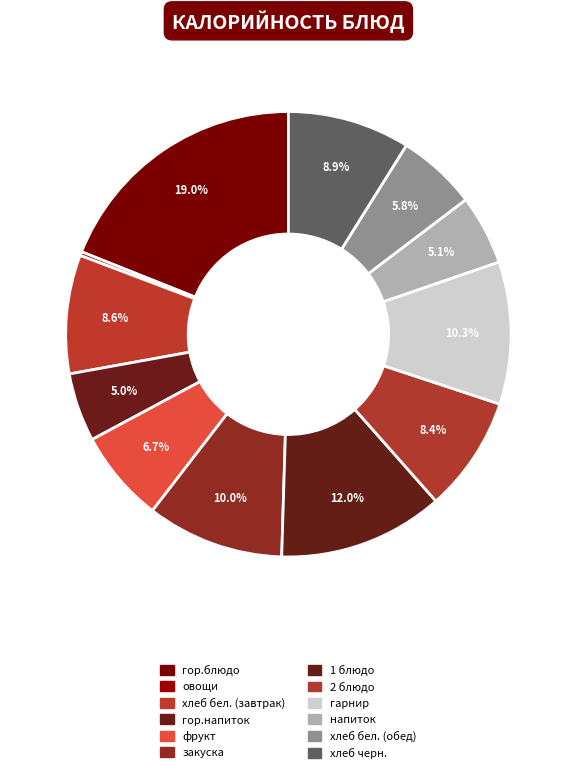

Is it true that 1 блюдо is 23% of the pie?

False